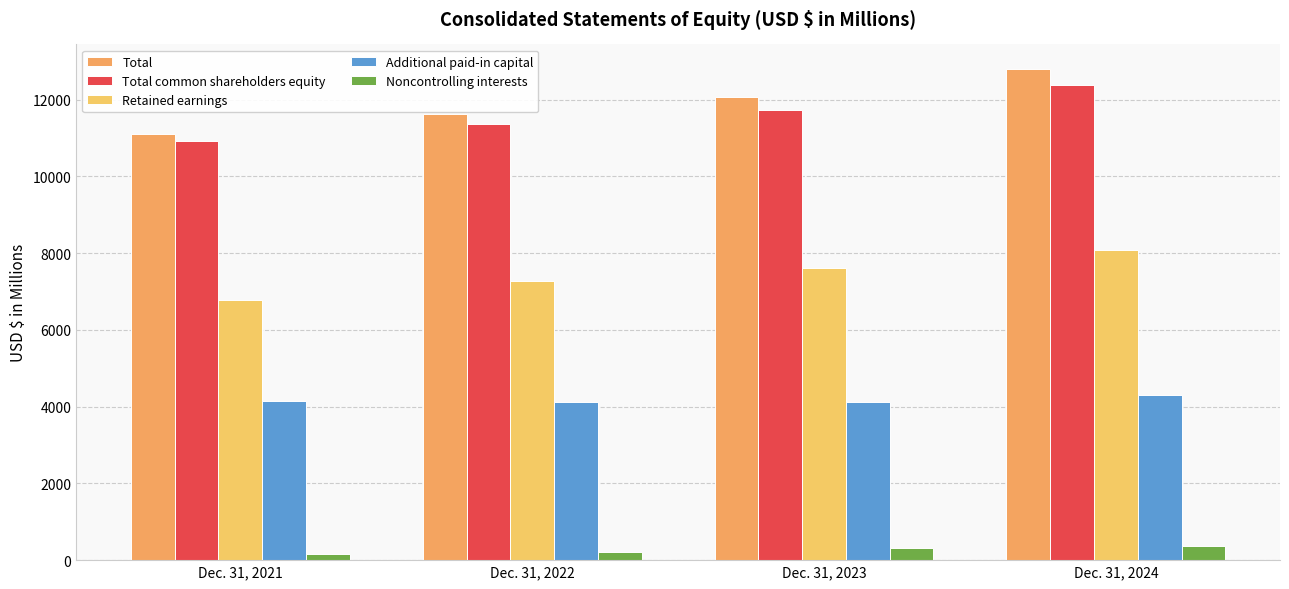

How many data points does each series have?

4